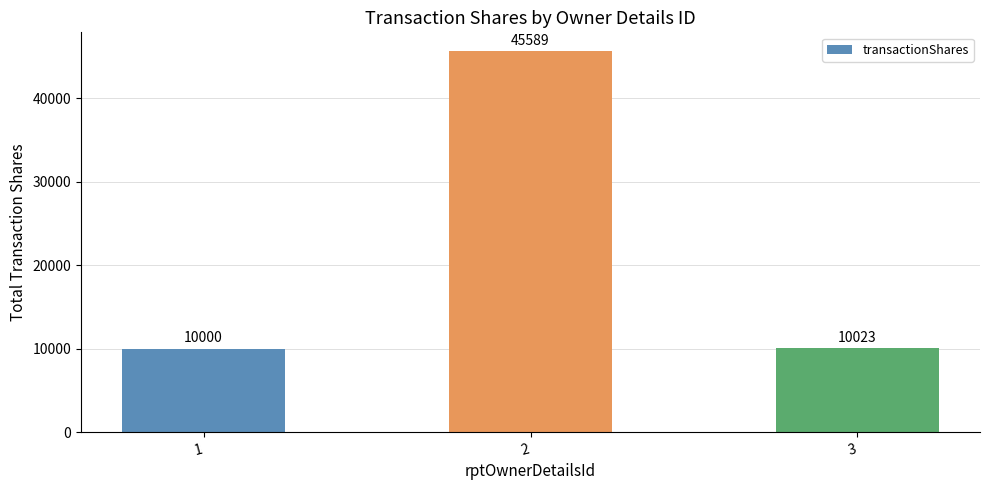

What is the change in value from 2 to 3?

-35566